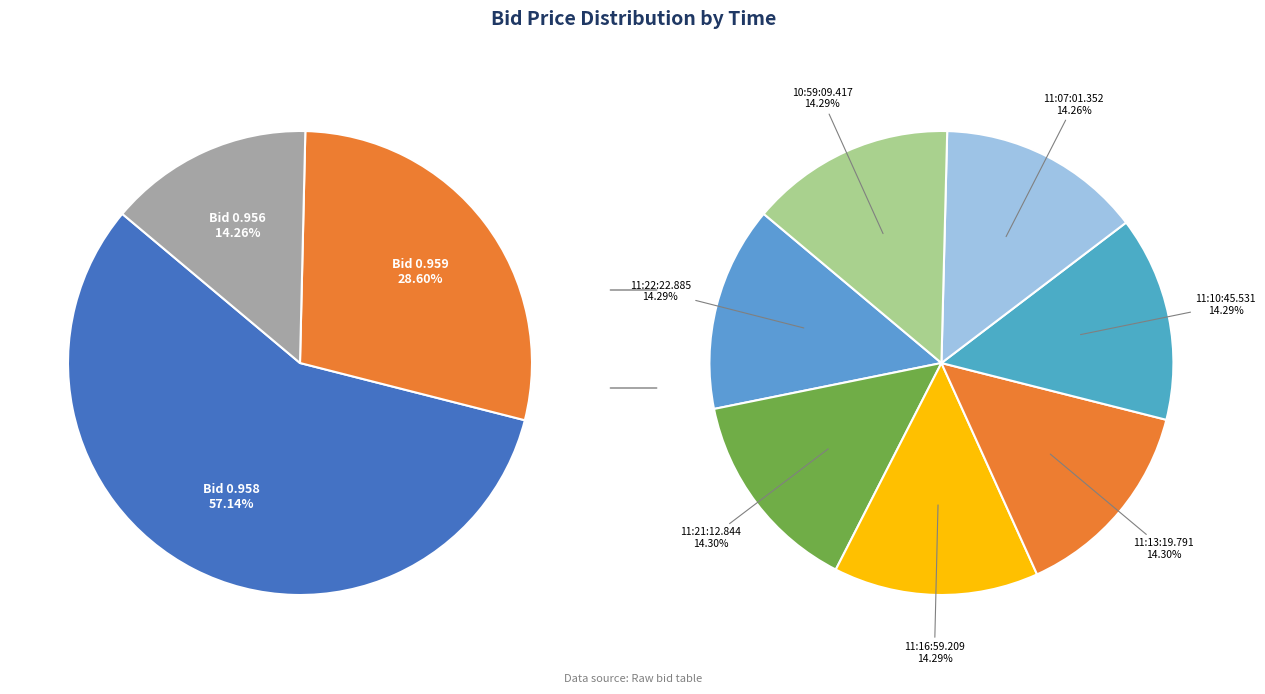

Does 11:13:19.791 represent more than half of the total?

No